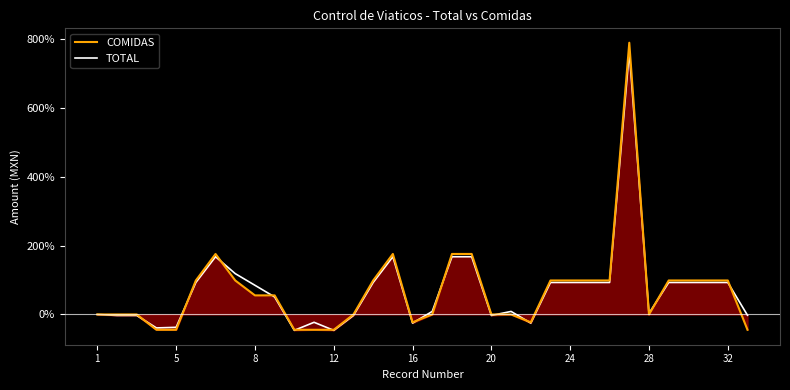

Which series has the widest spread of values?

COMIDAS